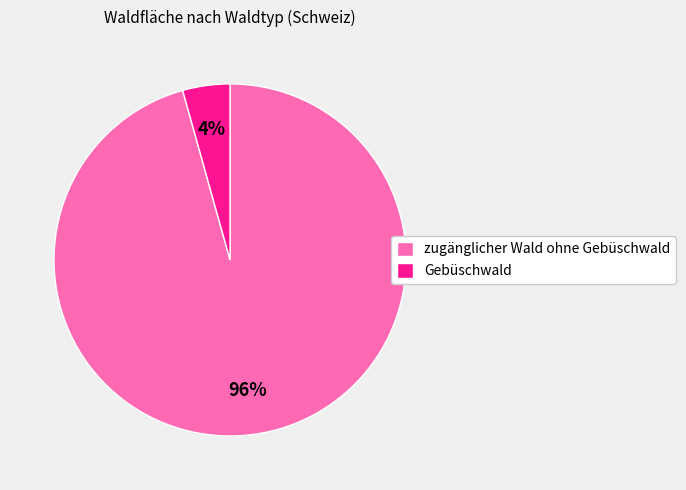

Which slice represents more than half of the pie?

zugänglicher Wald ohne Gebüschwald